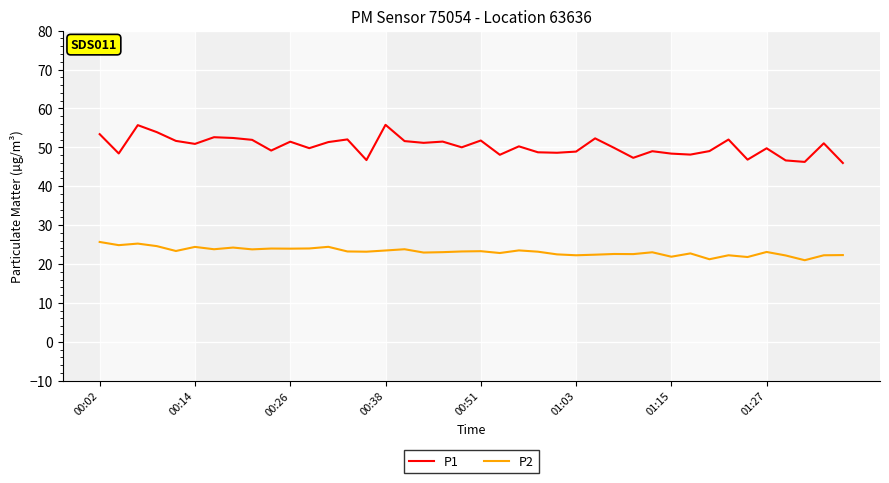

What is the difference between the maximum and minimum values in the P1 series?

9.8